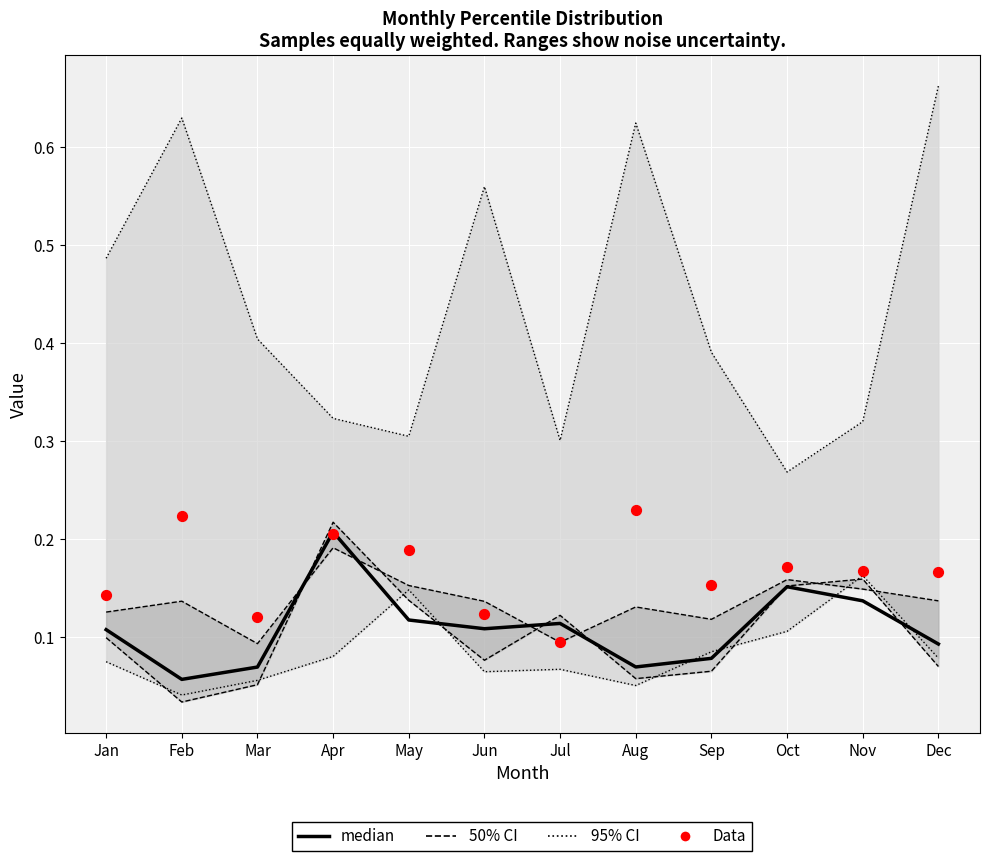

Which series has the largest Y range (max minus min)?

95% CI